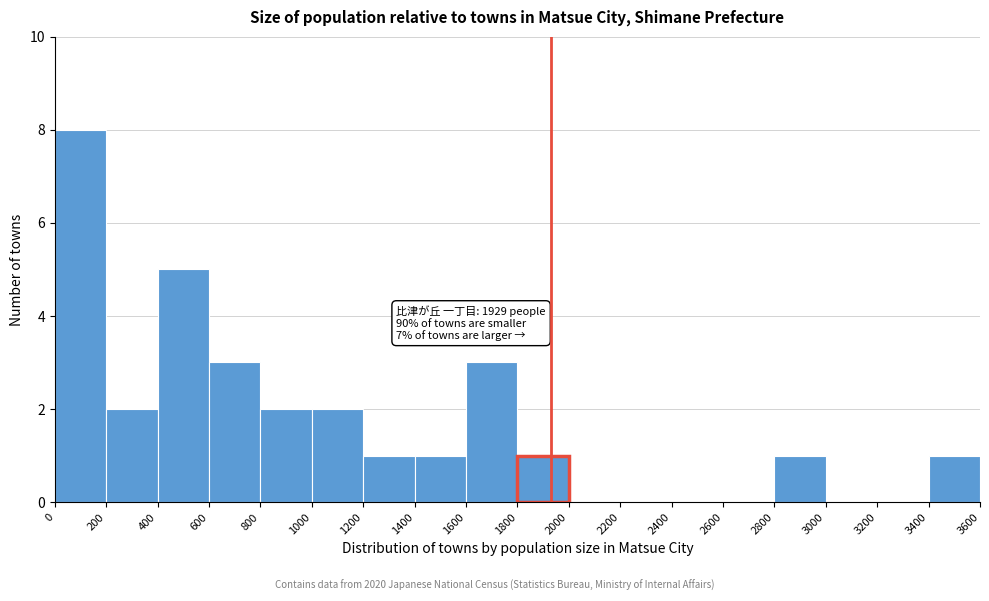

Over which range of the x-axis is the bar tallest?

0 to 200